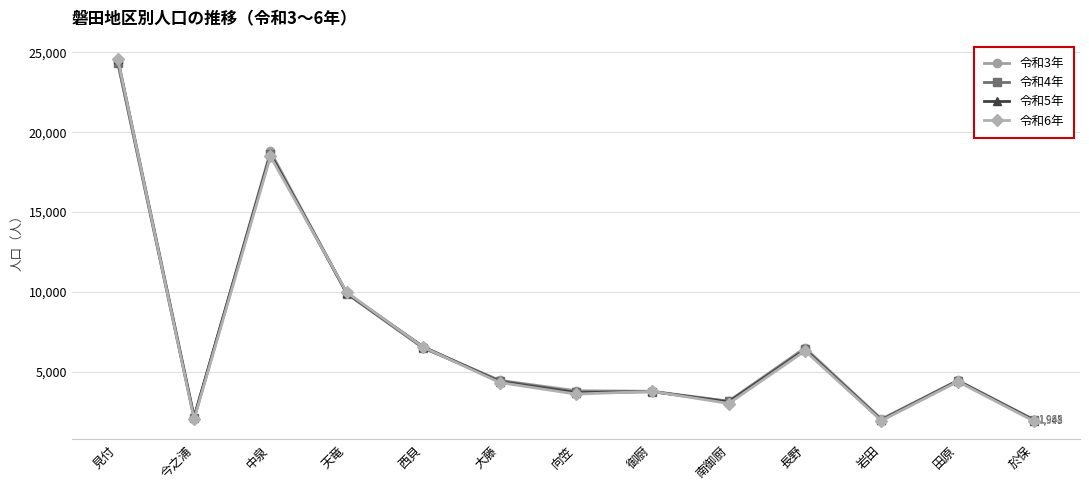

What is the label of the 3rd point from the left?

中泉